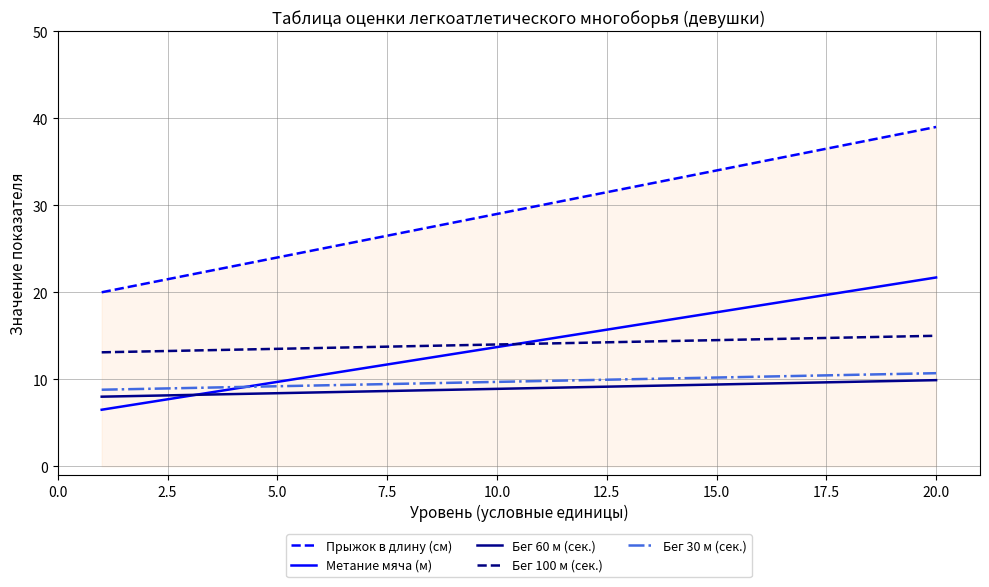

True or false: Бег 100 м (сек.) and Бег 60 м (сек.) cross at least once.

False